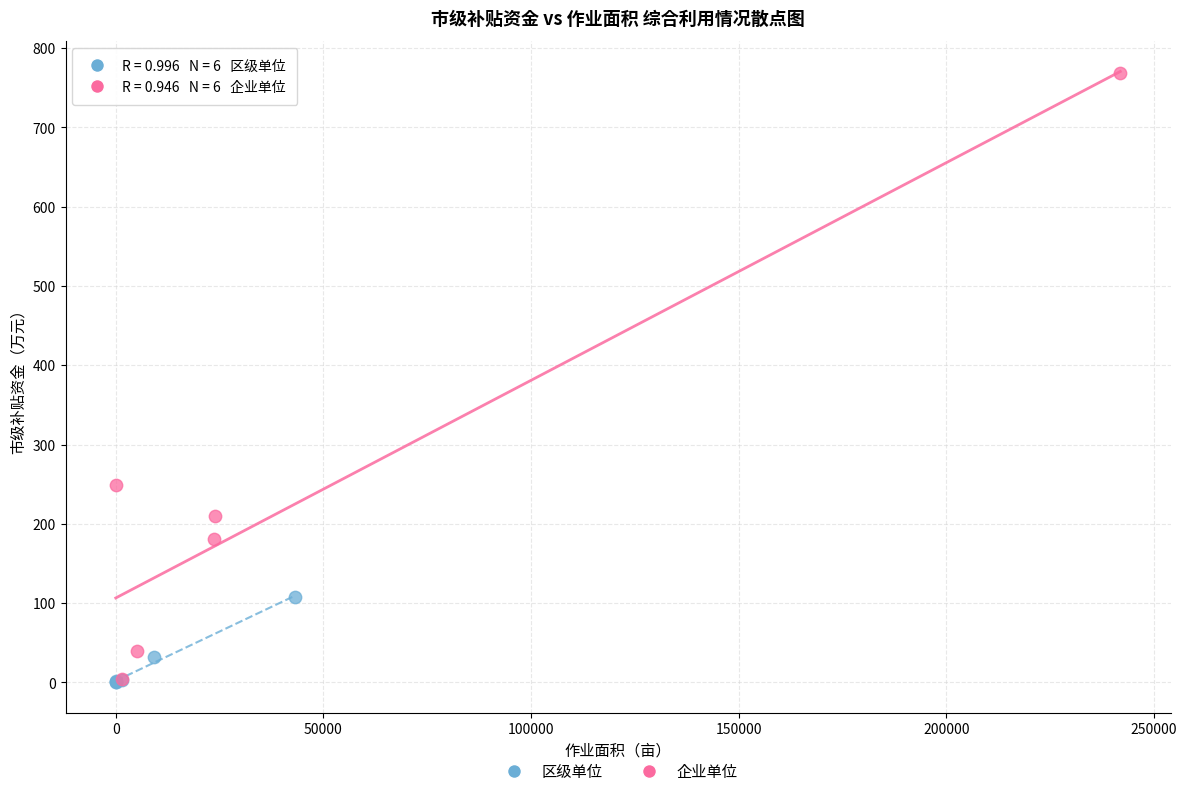

What are all the series names shown in the legend?

区级单位, 企业单位